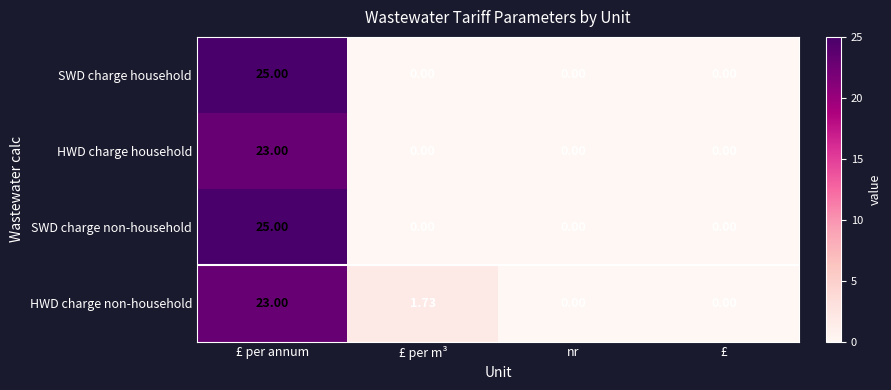

At which label does HWD charge household reach its peak?

£ per annum